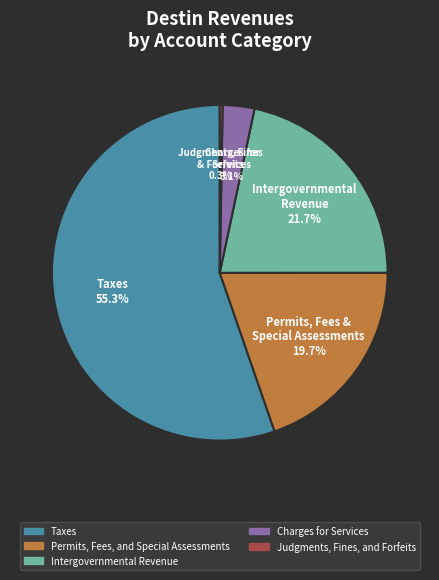

Which slice is the largest?

Taxes